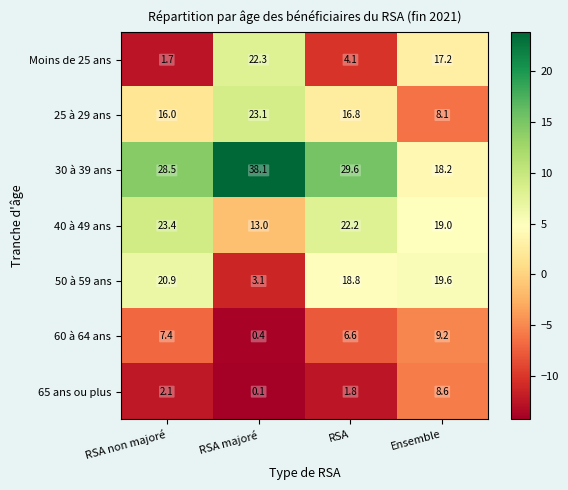

Which category has the highest value in the 30 à 39 ans series?

RSA majoré